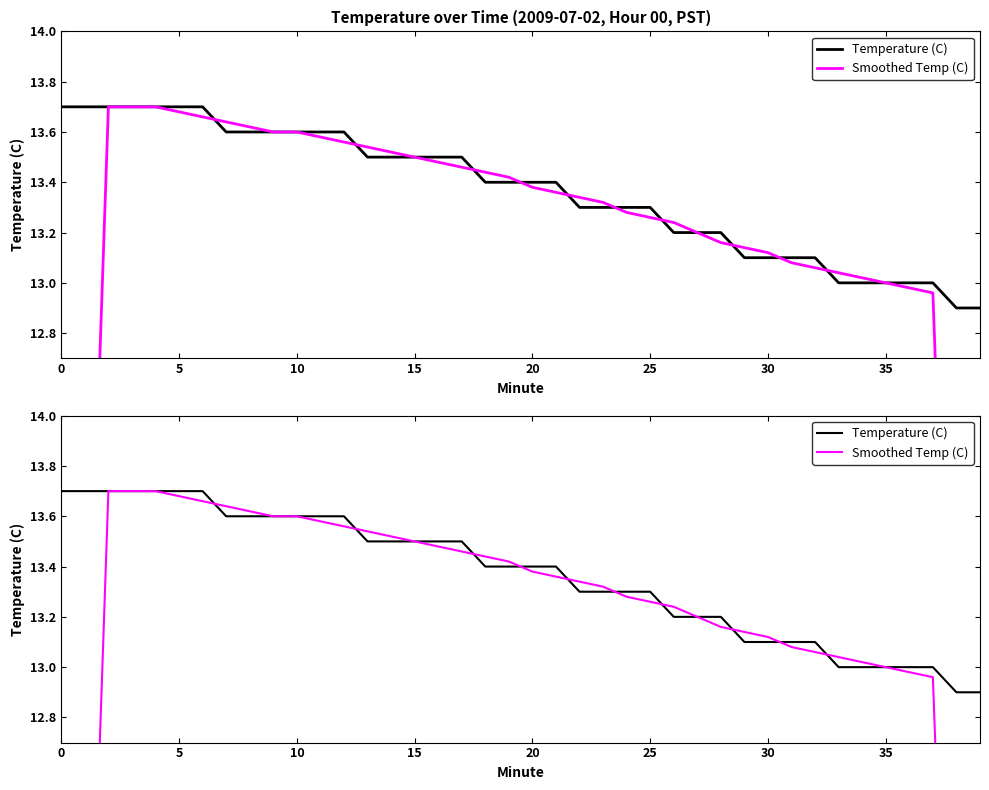

What is the maximum value for Temperature (C)?

13.7